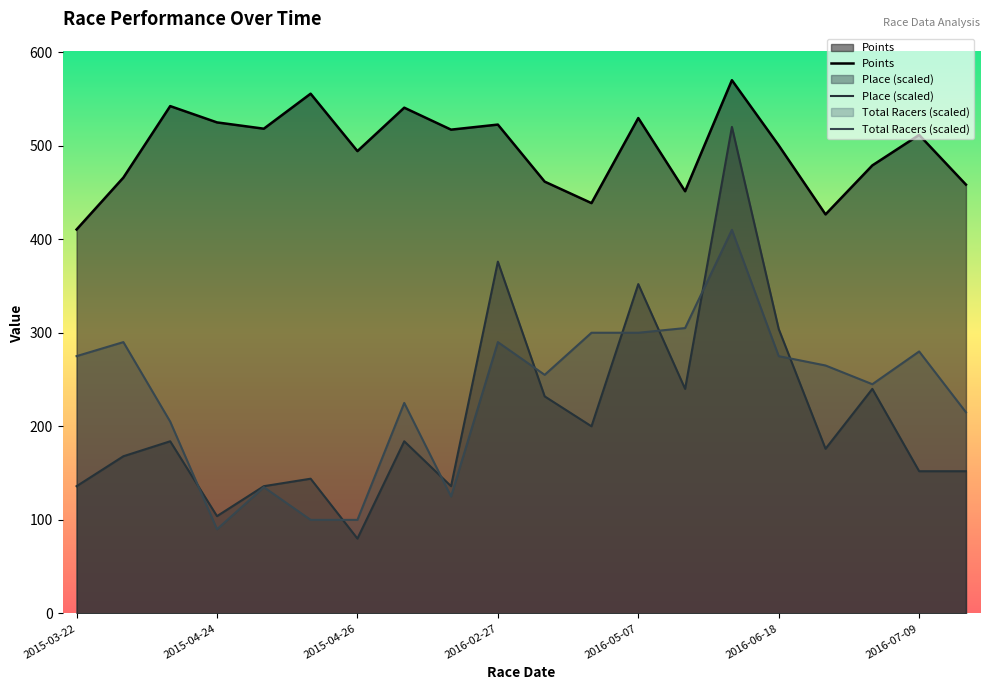

What is the difference between the Points values at 2016-04-03 and 2016-05-07?

90.9